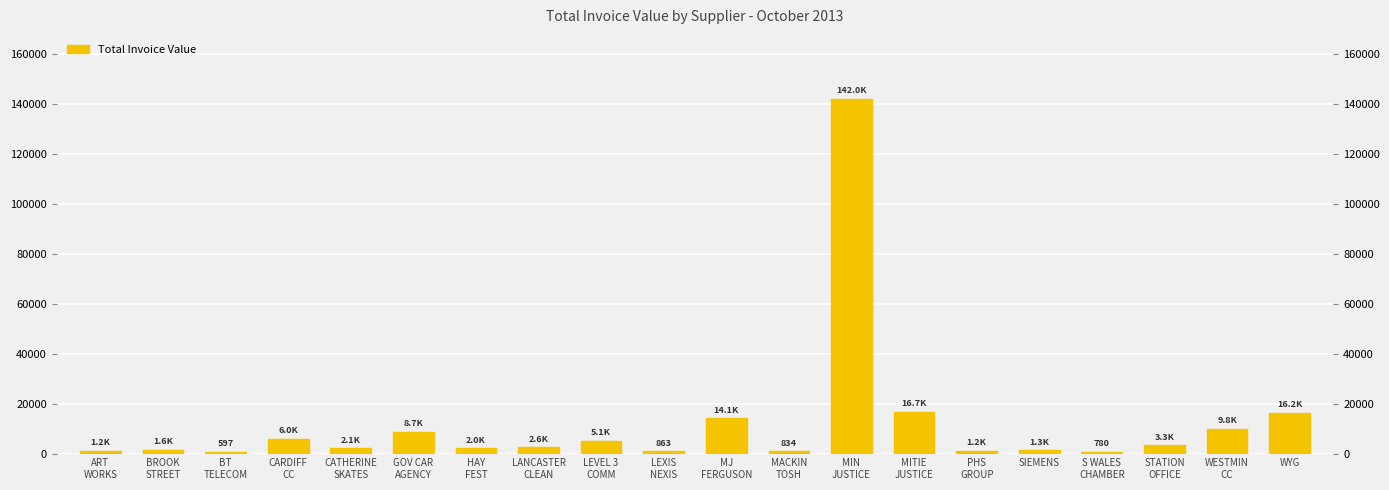

Count the number of data series in this chart.

1